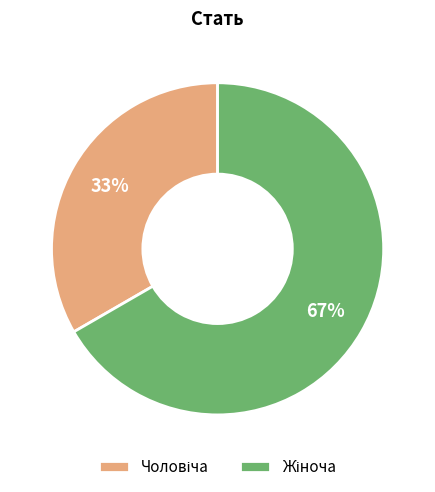

To the nearest percent, what is the average slice percentage?

50%